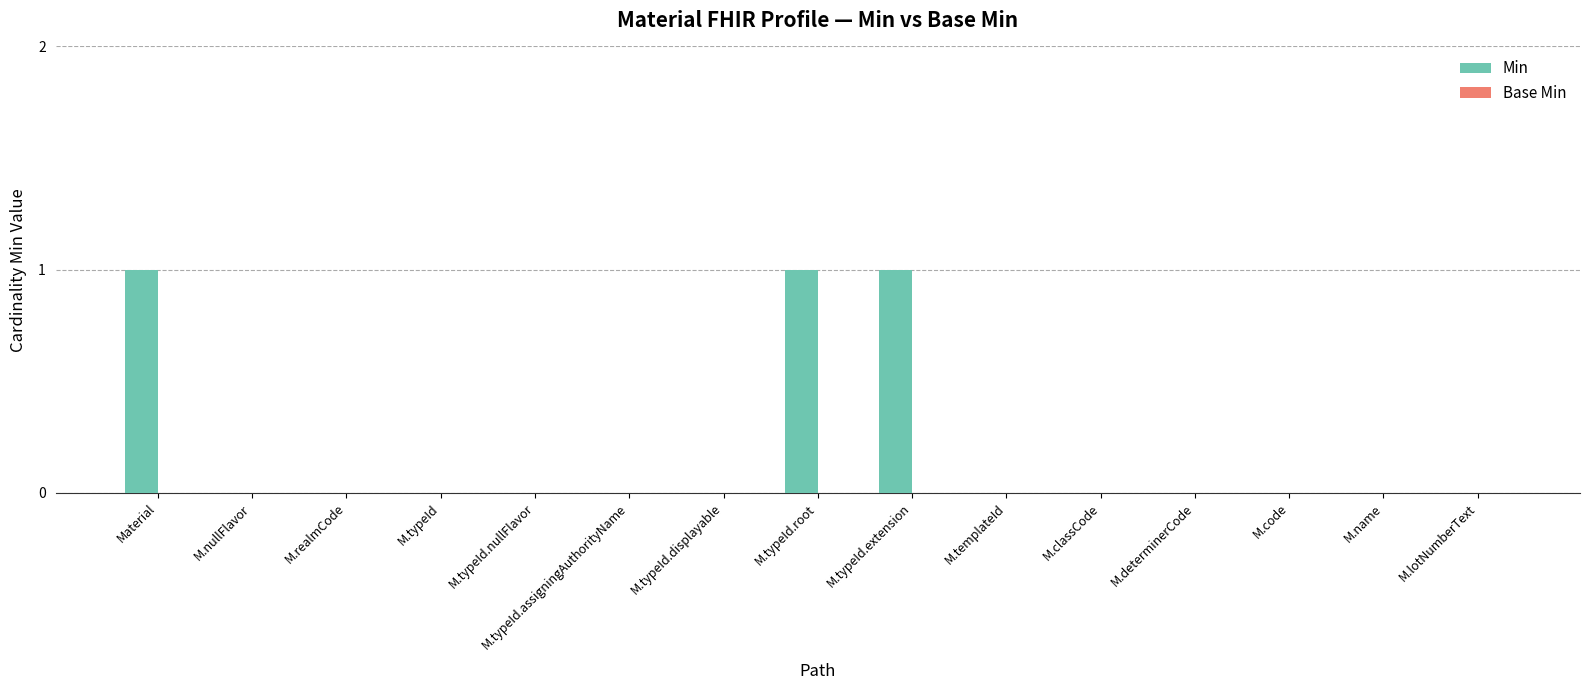

The value at M.classCode is 0. True or false?

True